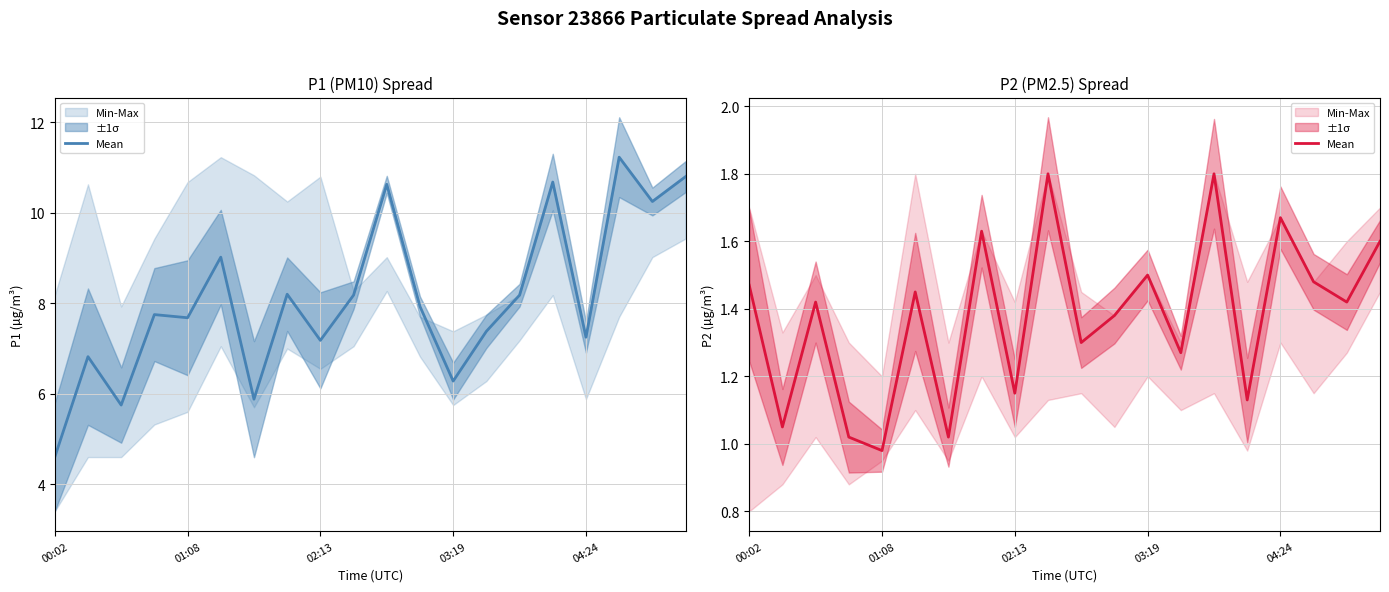

Between 00:02 and 03:19, which is larger?

00:02